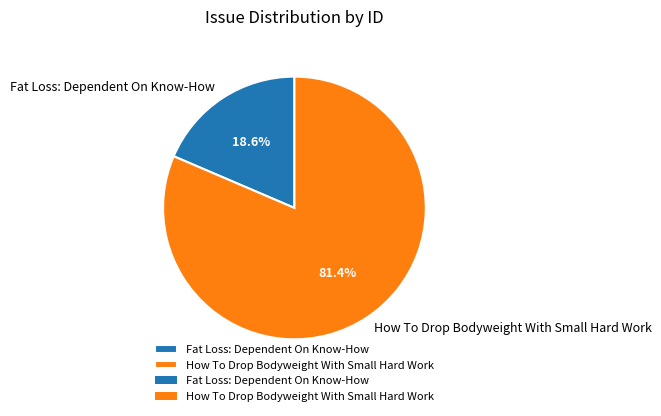

Between How To Drop Bodyweight With Small Hard Work and Fat Loss: Dependent On Know-How, which is larger?

How To Drop Bodyweight With Small Hard Work